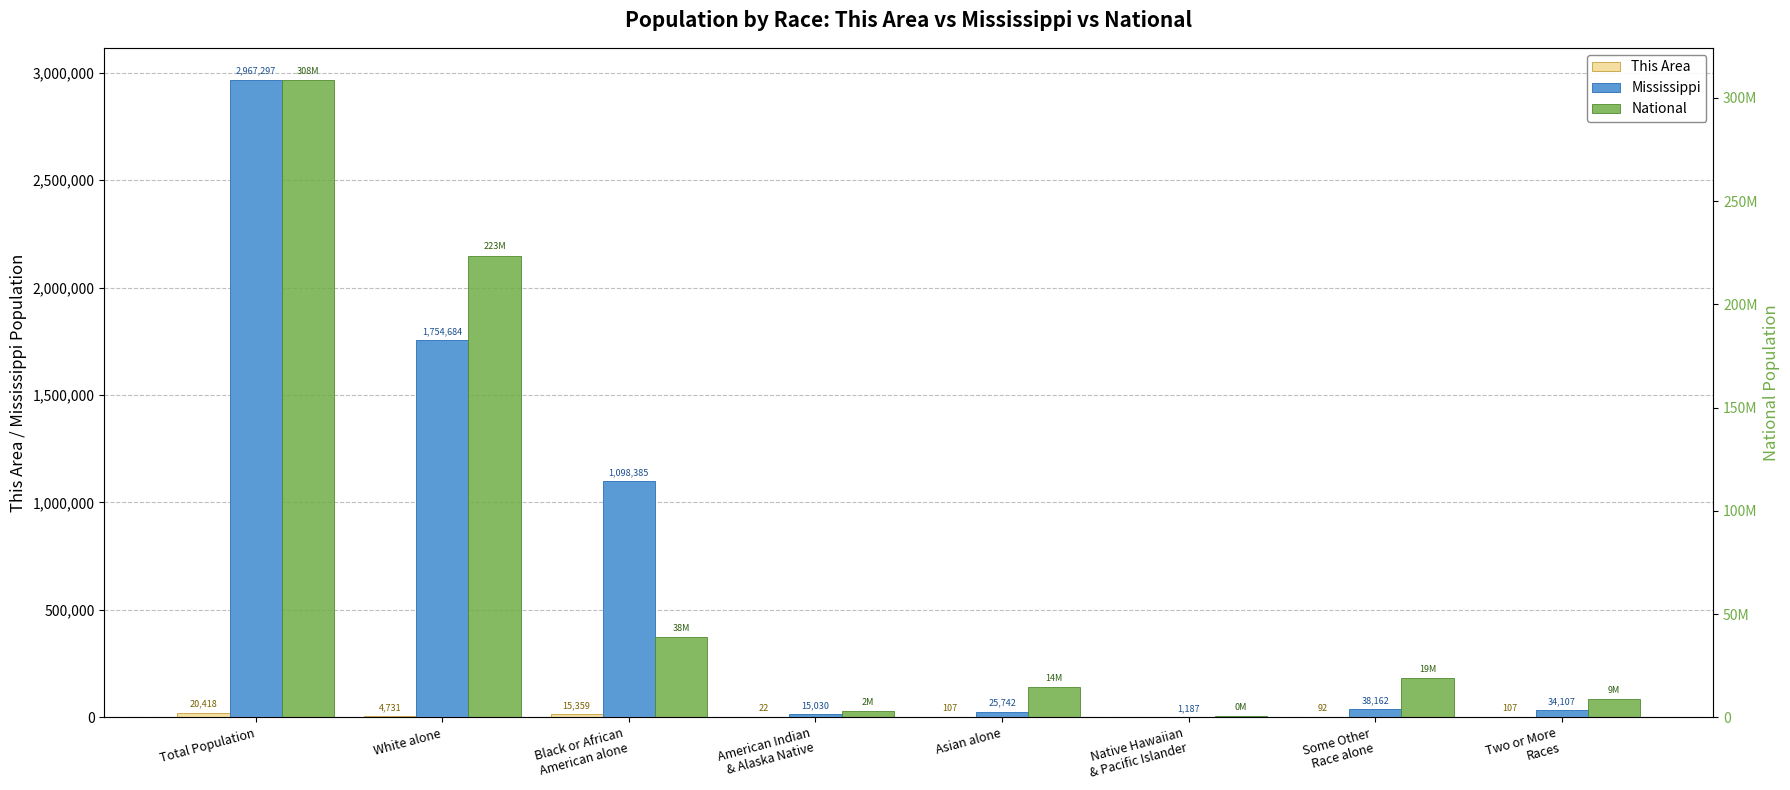

What is the label of the 7th bar from the right?

White alone